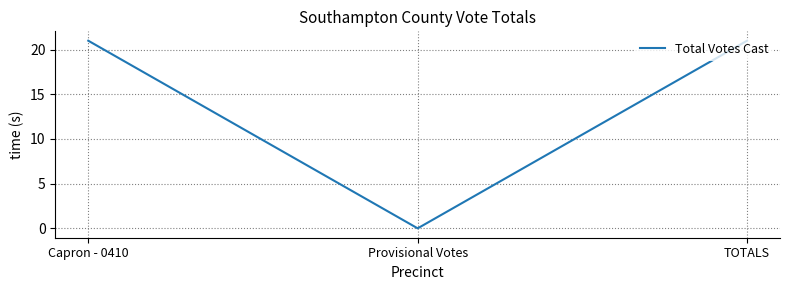

The value at TOTALS is 6. True or false?

False